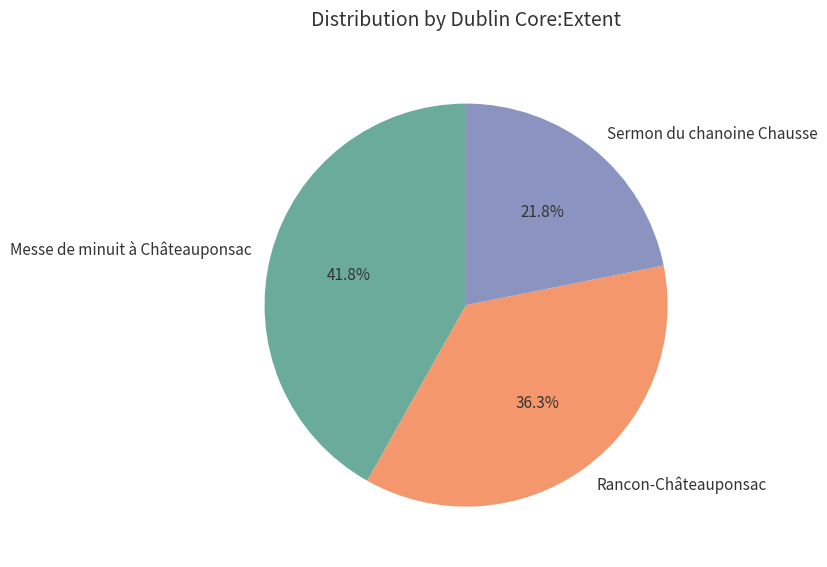

Which slice is the largest?

Messe de minuit à Châteauponsac